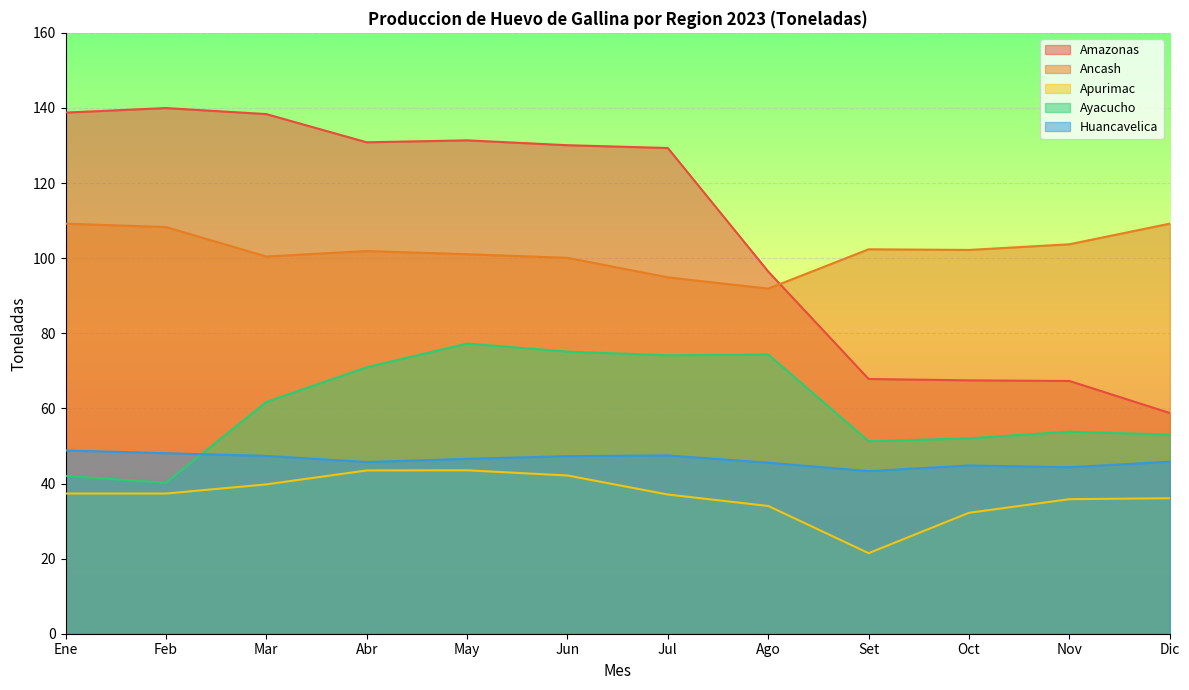

What is the total value across all series at May?

399.8